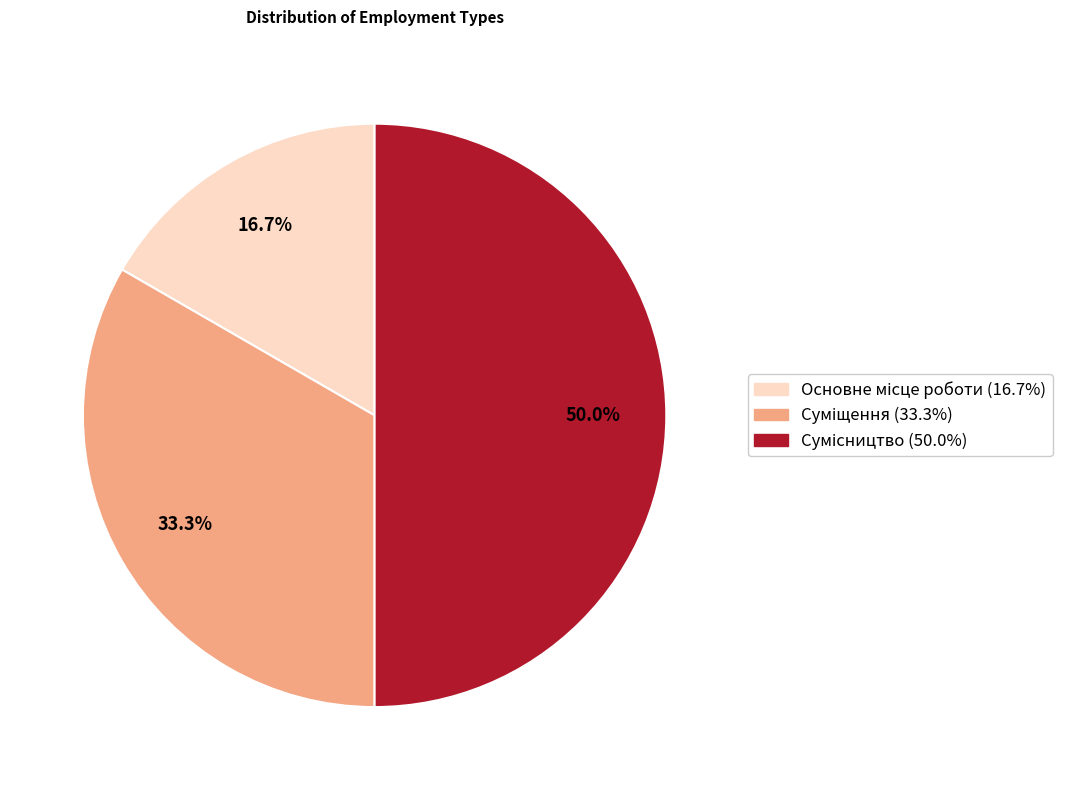

Count the number of slices in the pie.

3